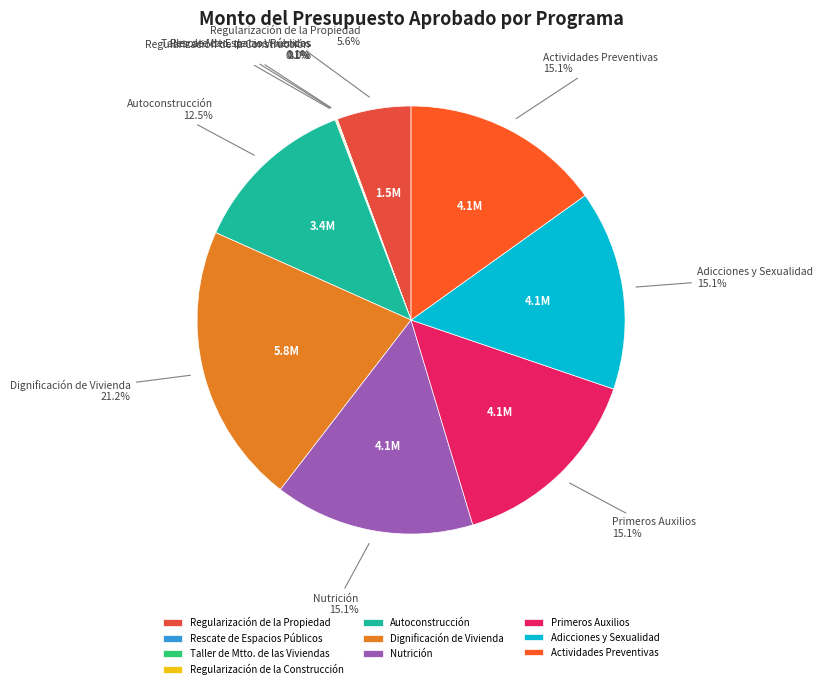

What is the ratio of the value at Adicciones y Sexualidad to the value at Autoconstrucción?

1.2